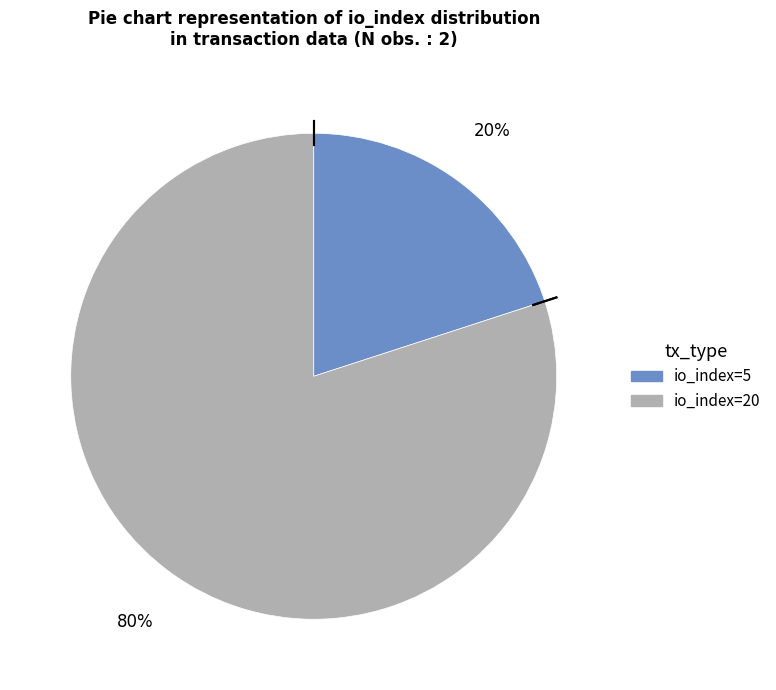

Do io_index=5 and io_index=20 together represent more than half of the pie?

Yes